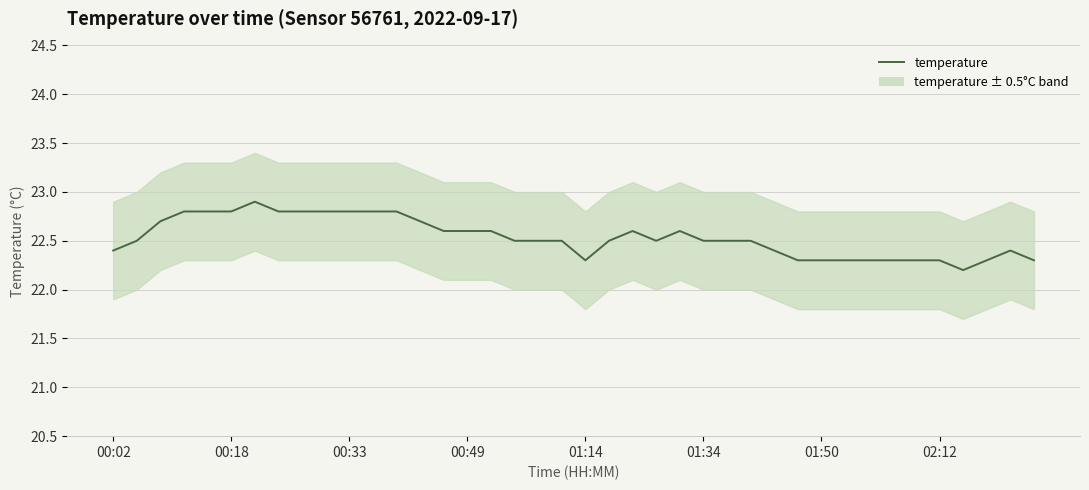

The chart shows a value of 22.6 at 24. True or false?

True